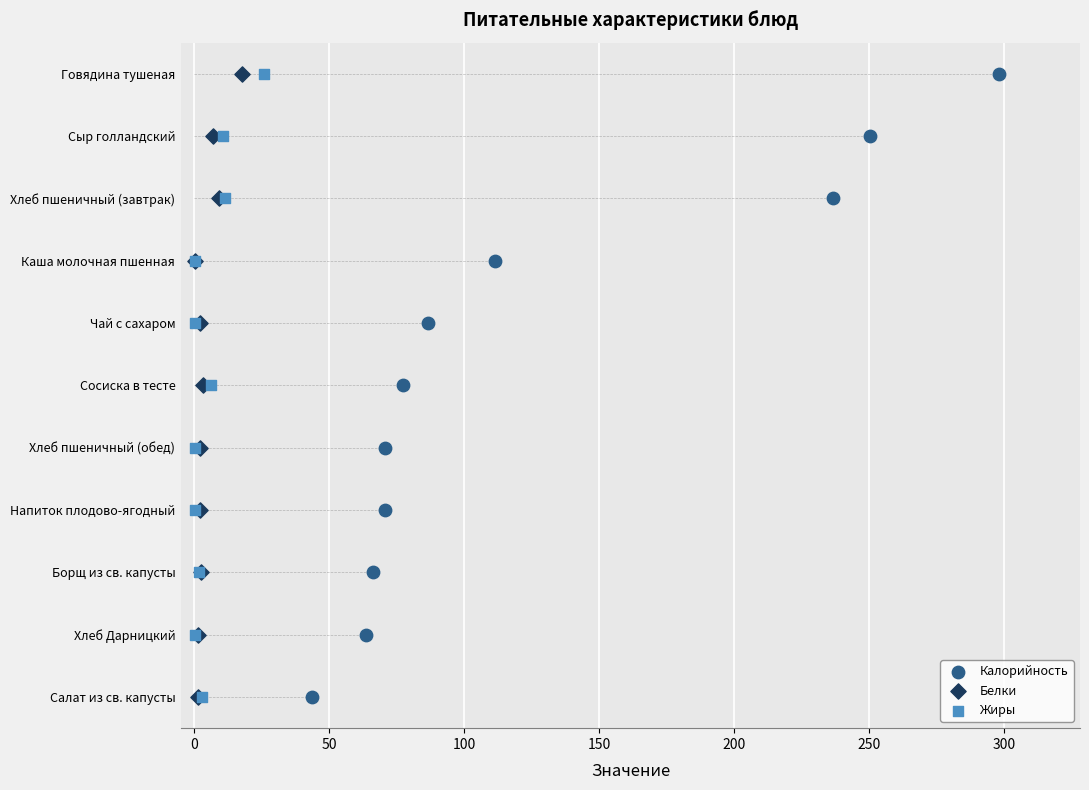

Which series reaches the minimum Y coordinate?

Калорийность